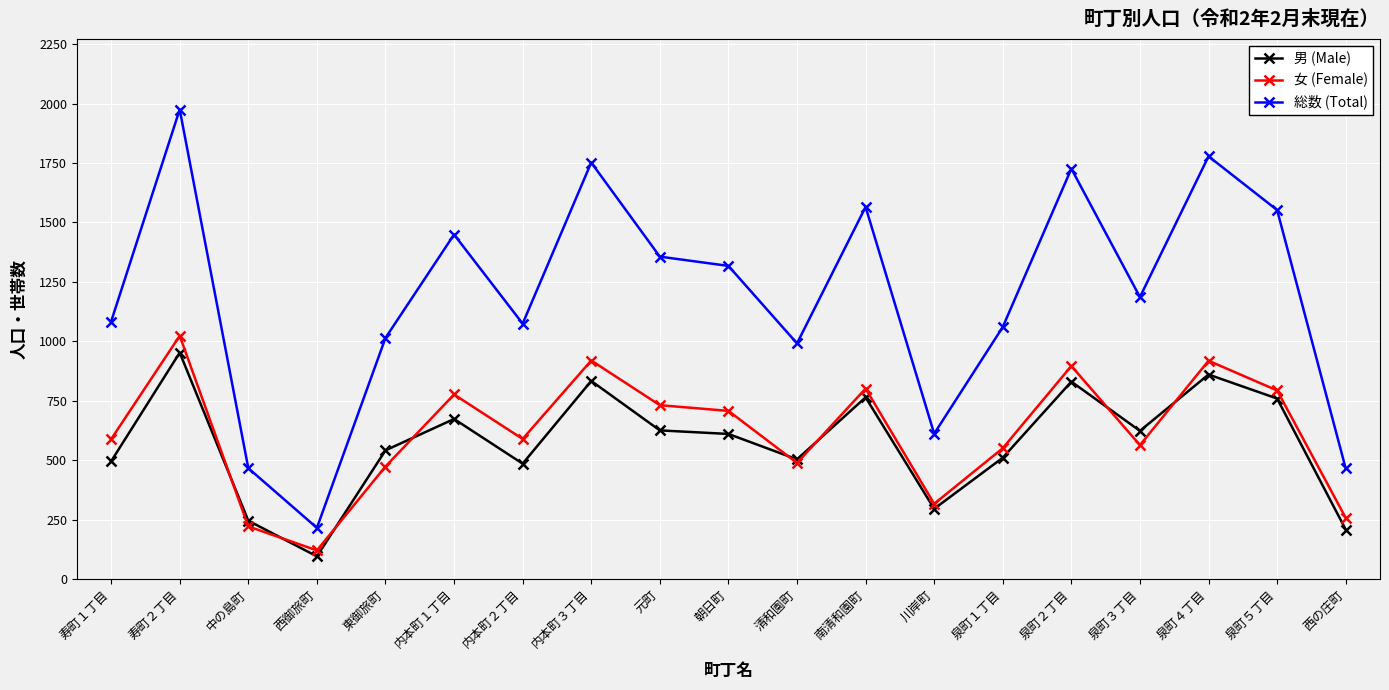

What is the average value of the 男 (Male) series?

574